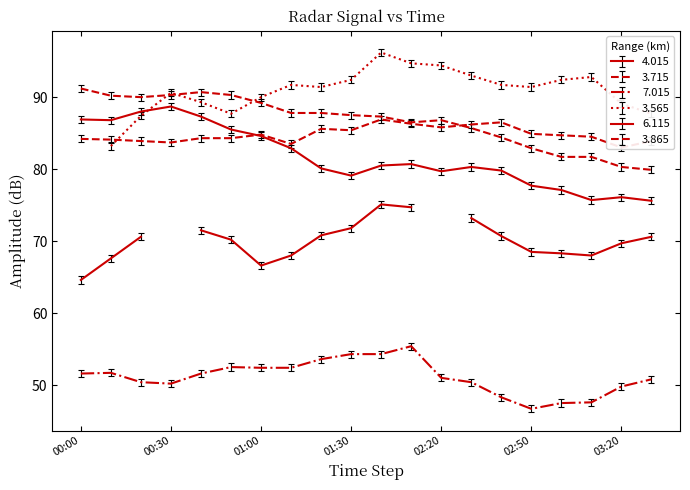

In 7.015, how many points are lower than both neighbors (excluding endpoints)?

2